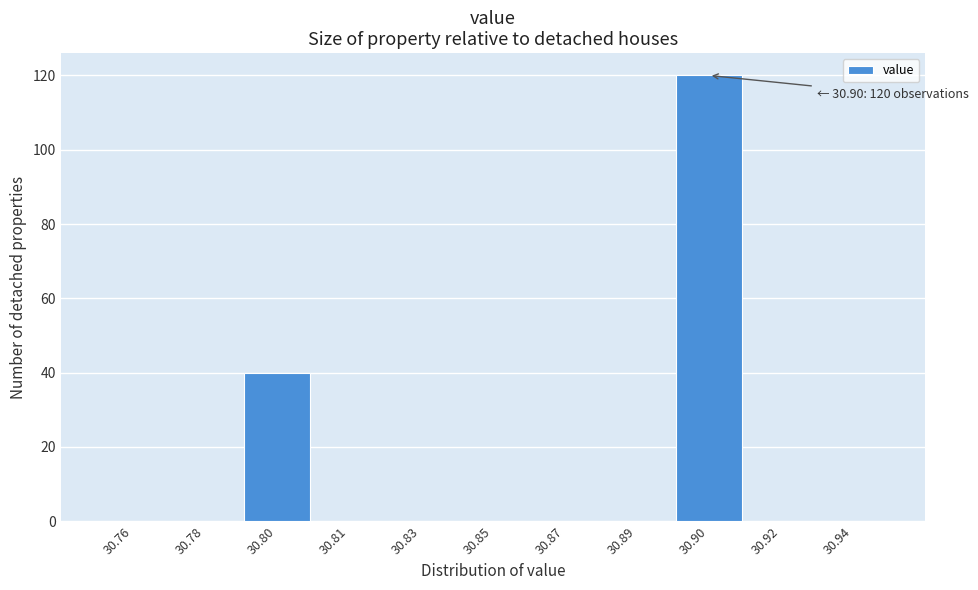

Reading left to right, list all the values displayed in this chart.

30.76=0	30.78=0	30.80=40	30.81=0	30.83=0	30.85=0	30.87=0	30.89=0	30.90=120	30.92=0	30.94=0